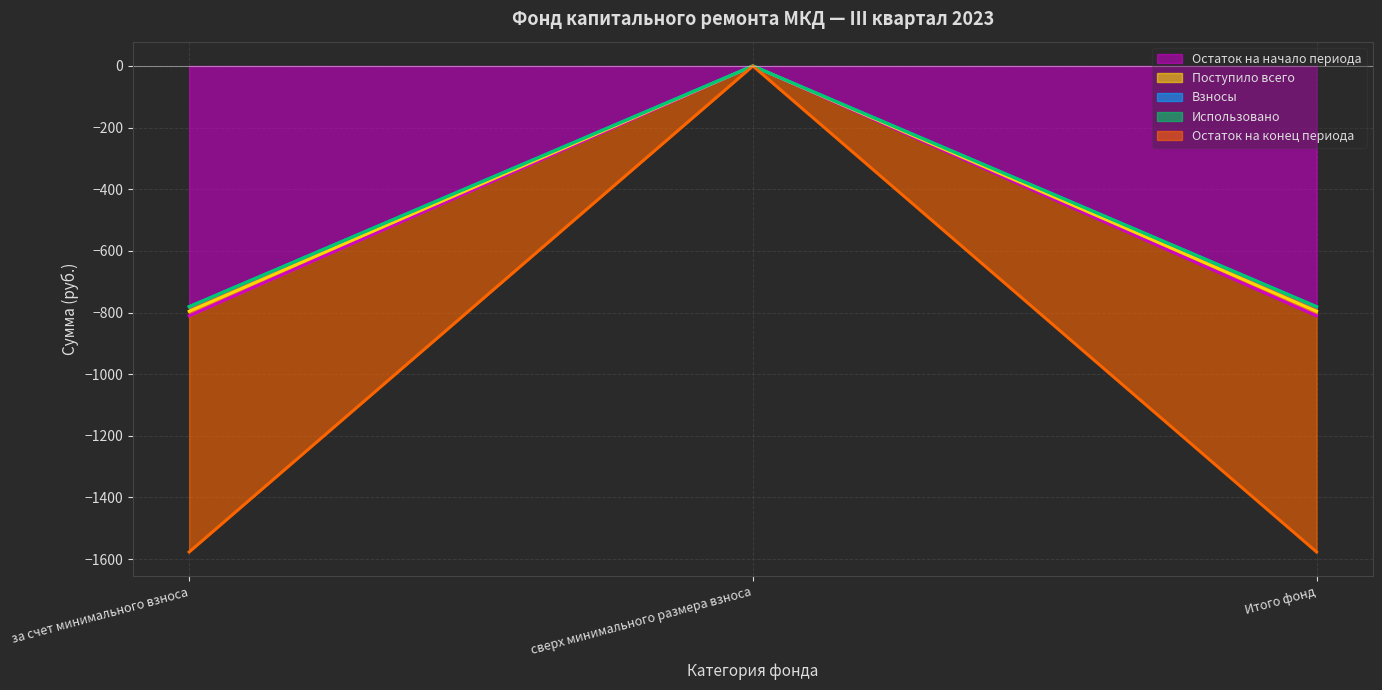

What is the total value across all series at Итого фонд?

-3168.8